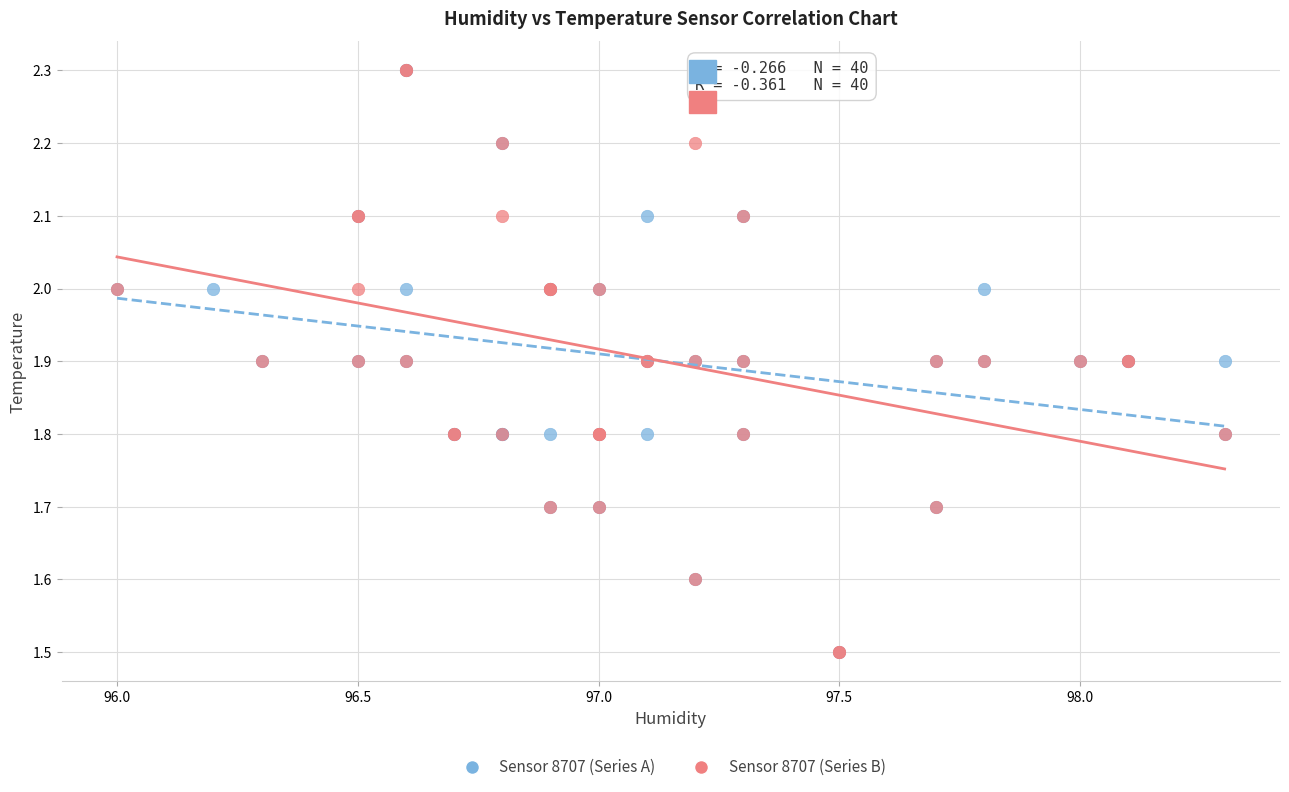

What are all the series names shown in the legend?

Sensor 8707 (Series A), Sensor 8707 (Series B)